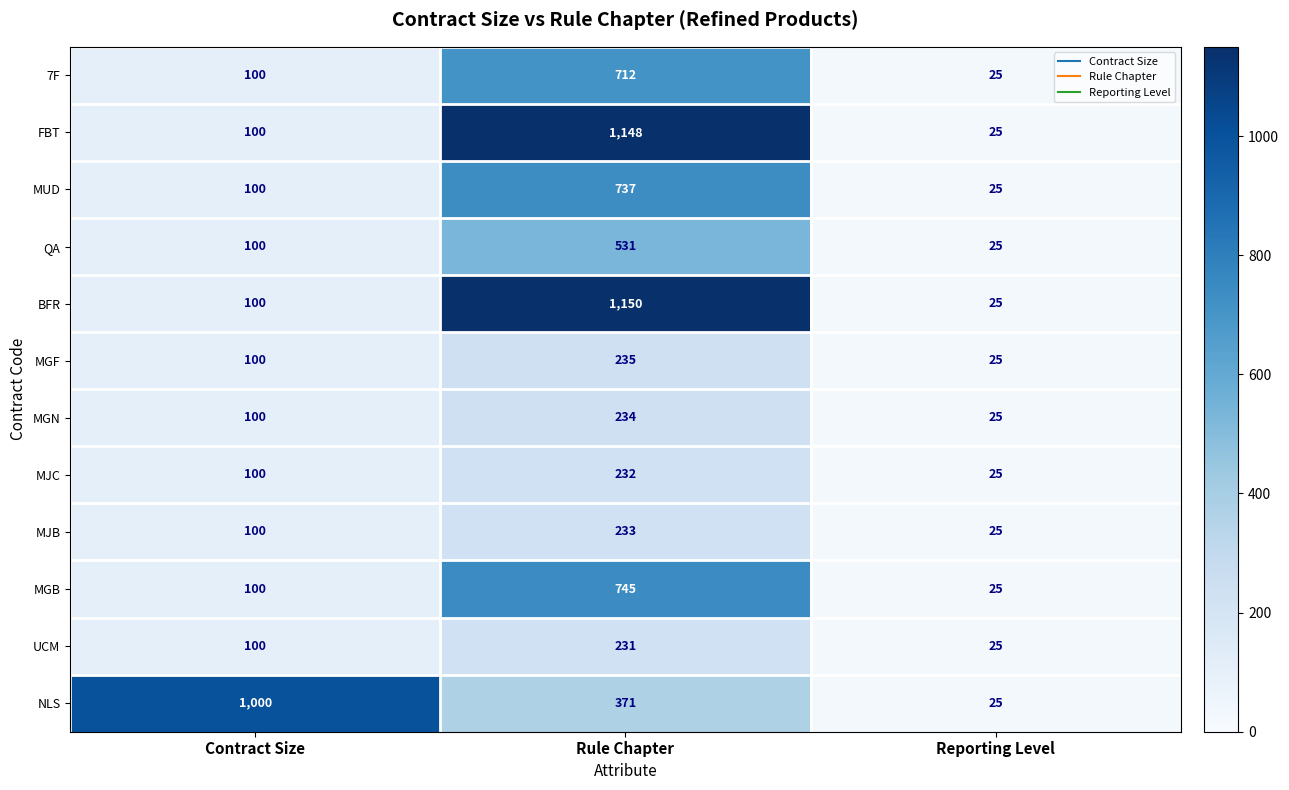

What is the sum of all NLS values?

1396